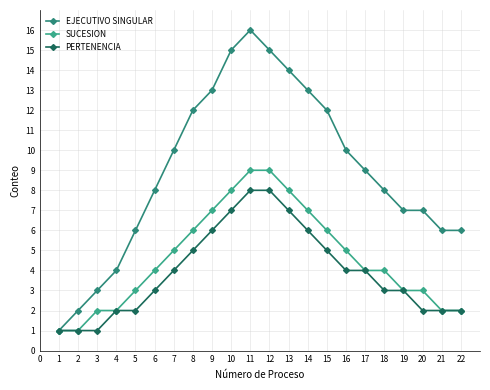

How many categories are shown in the chart?

22